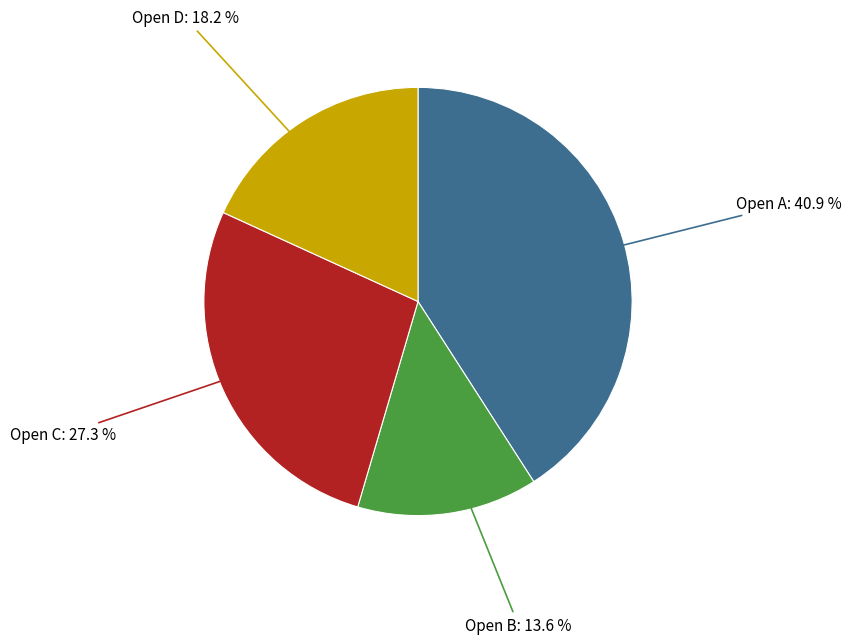

To the nearest percent, what is the average slice percentage?

25%